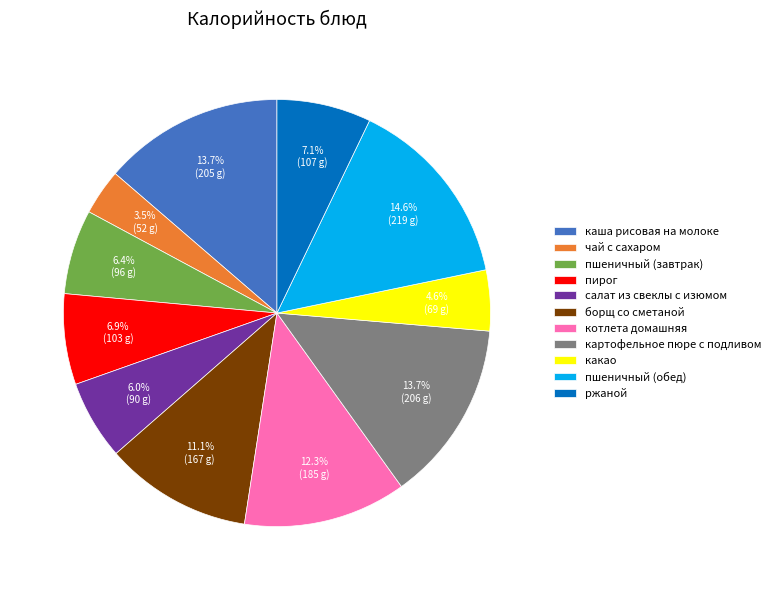

Which slice is the smallest?

чай с сахаром